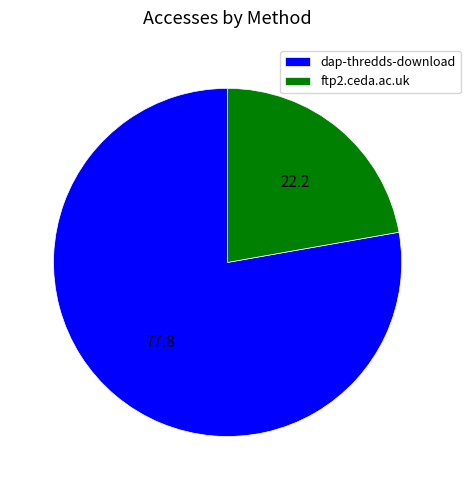

Does any single category account for the majority?

Yes